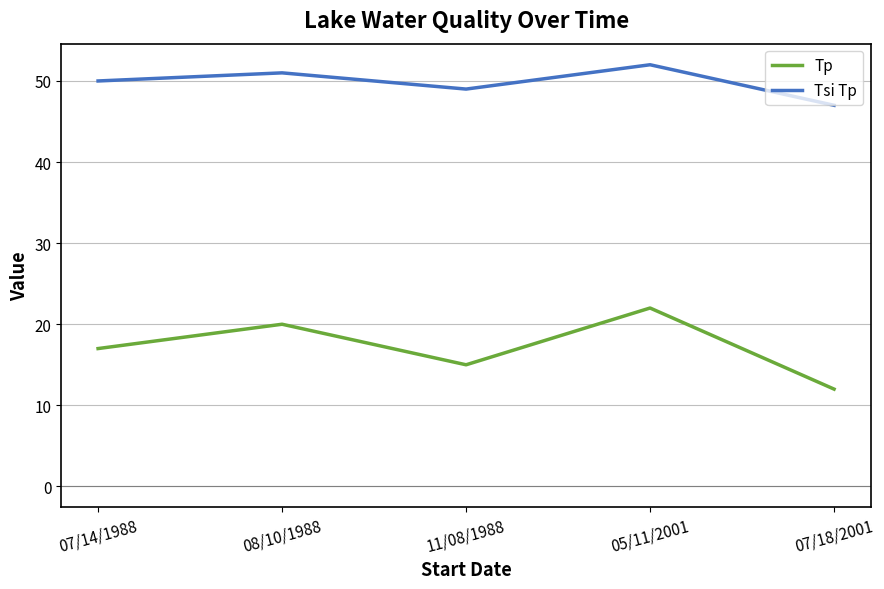

Which label corresponds to the smallest value in the chart?

07/18/2001